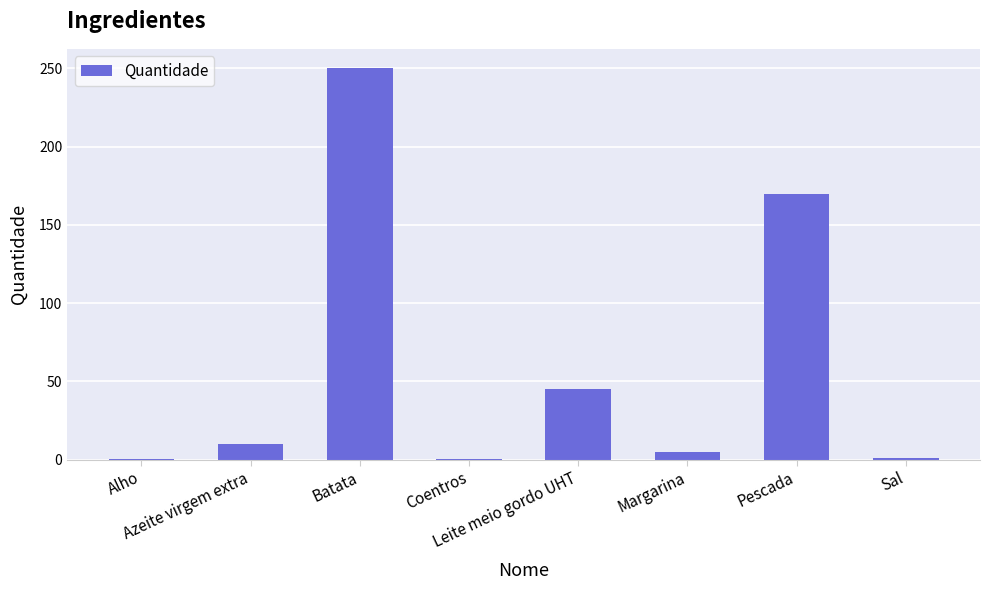

What is the sum of all values?

481.6